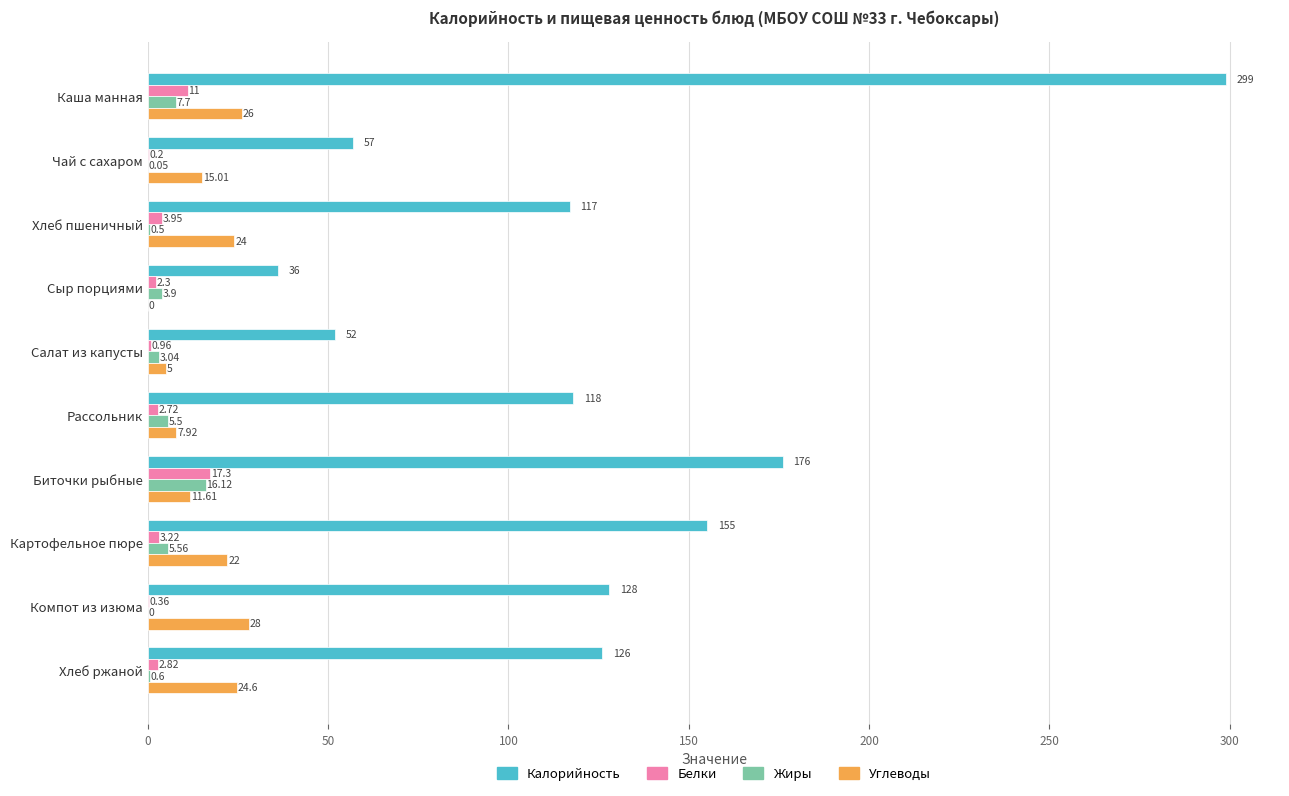

At which label is Углеводы closest to 14?

Чай с сахаром